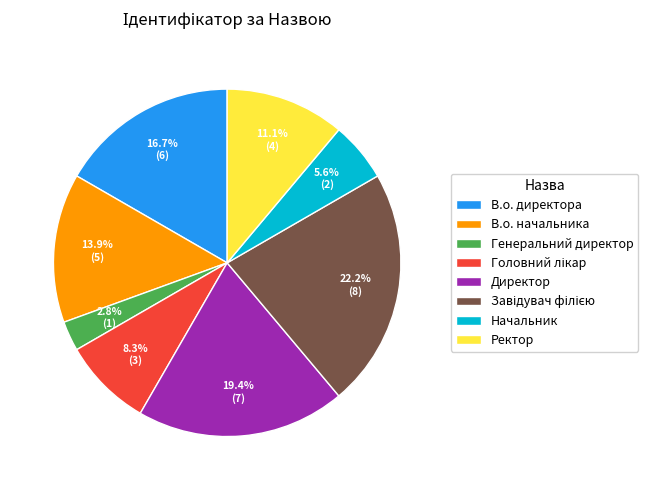

Which has a higher value, Генеральний директор or В.о. начальника?

В.о. начальника